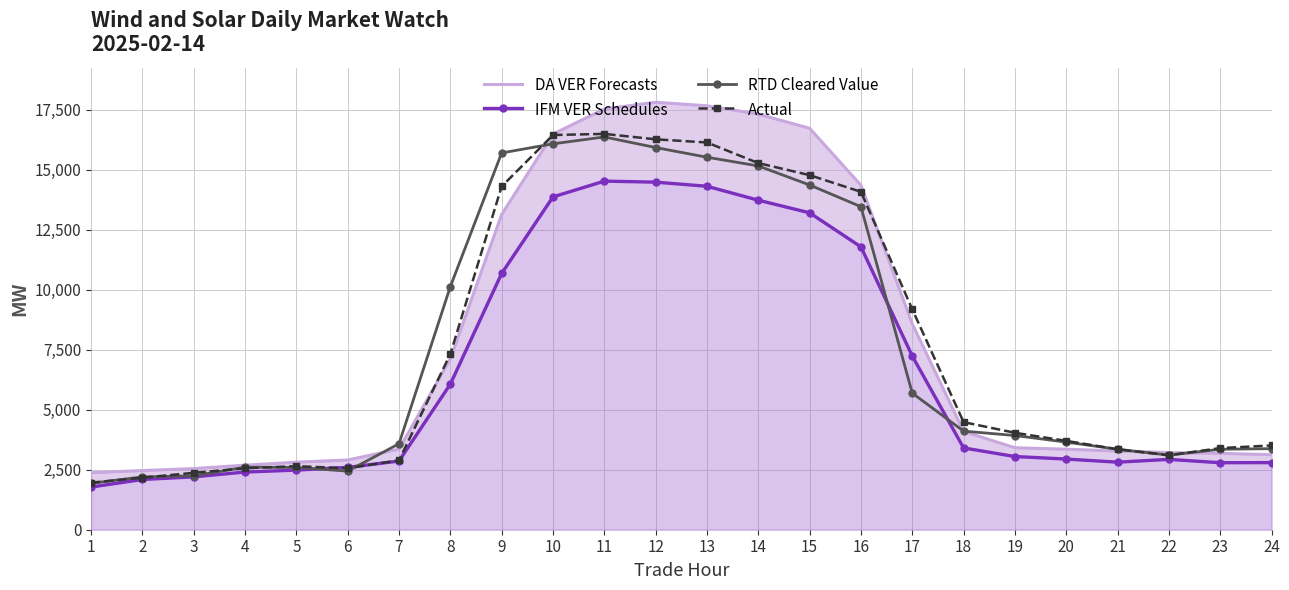

What is the value of the RTD Cleared Value point at the 20th from the left?

3650.4